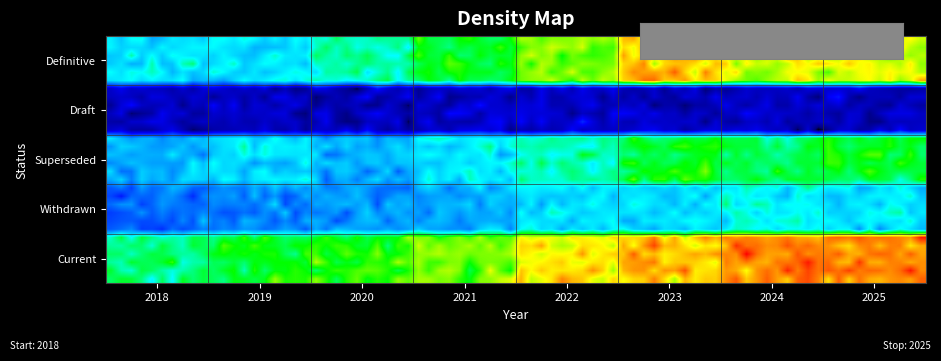

Reading right to left, extract all data points from this chart.

Definitive: 2025=280.8	2024=280.5	2023=306.0	2022=258.0	2021=220.0	2020=188.0	2019=158.0	2018=158.0
Draft: 2025=20.0	2024=22.4	2023=20.0	2022=20.0	2021=20.0	2020=20.0	2019=20.0	2018=20.0
Superseded: 2025=220.0	2024=208.0	2023=220.0	2022=188.0	2021=158.0	2020=134.0	2019=158.0	2018=134.0
Withdrawn: 2025=158.0	2024=168.0	2023=158.0	2022=158.0	2021=134.0	2020=120.0	2019=110.0	2018=100.0
Current: 2025=330.0	2024=330.0	2023=306.0	2022=290.0	2021=258.0	2020=240.0	2019=222.0	2018=200.0